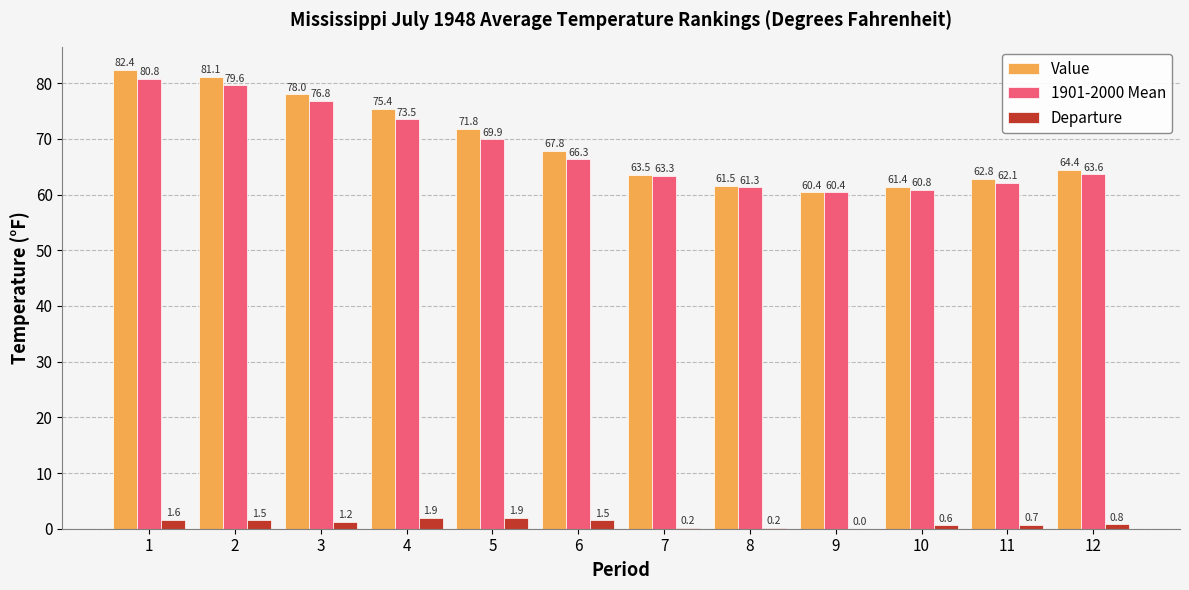

What is the sum of the Departure values at 11 and 2?

2.2